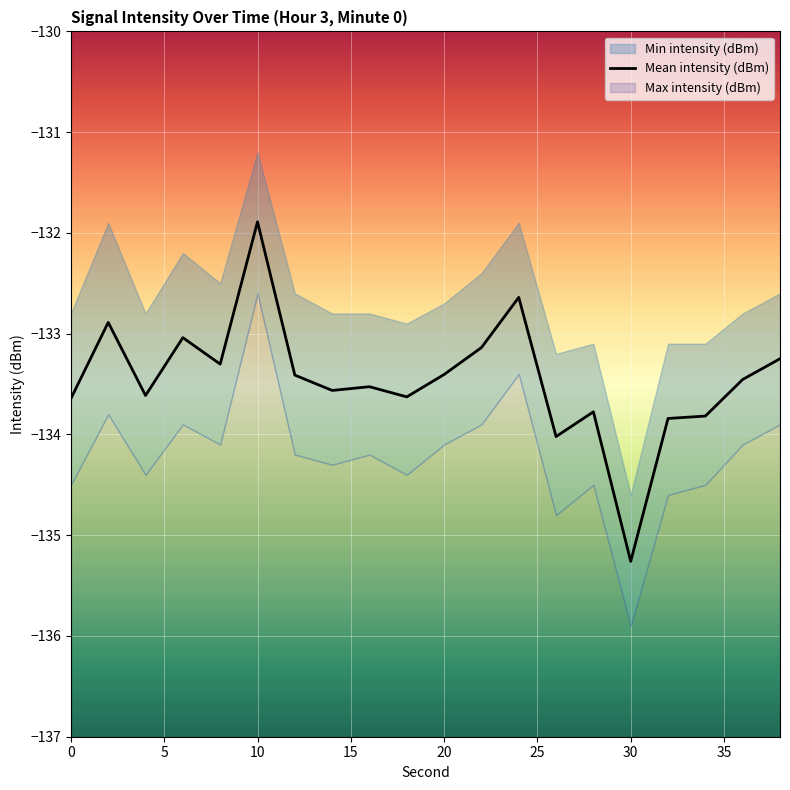

Reading right to left, list all the values displayed in this chart.

-133.2	-133.5	-133.8	-133.8	-135.3	-133.8	-134.0	-132.6	-133.1	-133.4	-133.6	-133.5	-133.6	-133.4	-131.9	-133.3	-133.0	-133.6	-132.9	-133.6